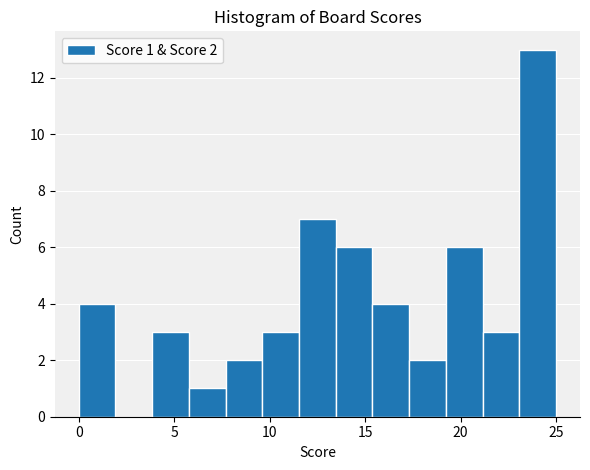

Around what value on the x-axis is the tallest bar? Give the approximate position of its centre, as read against the axis.

24.0